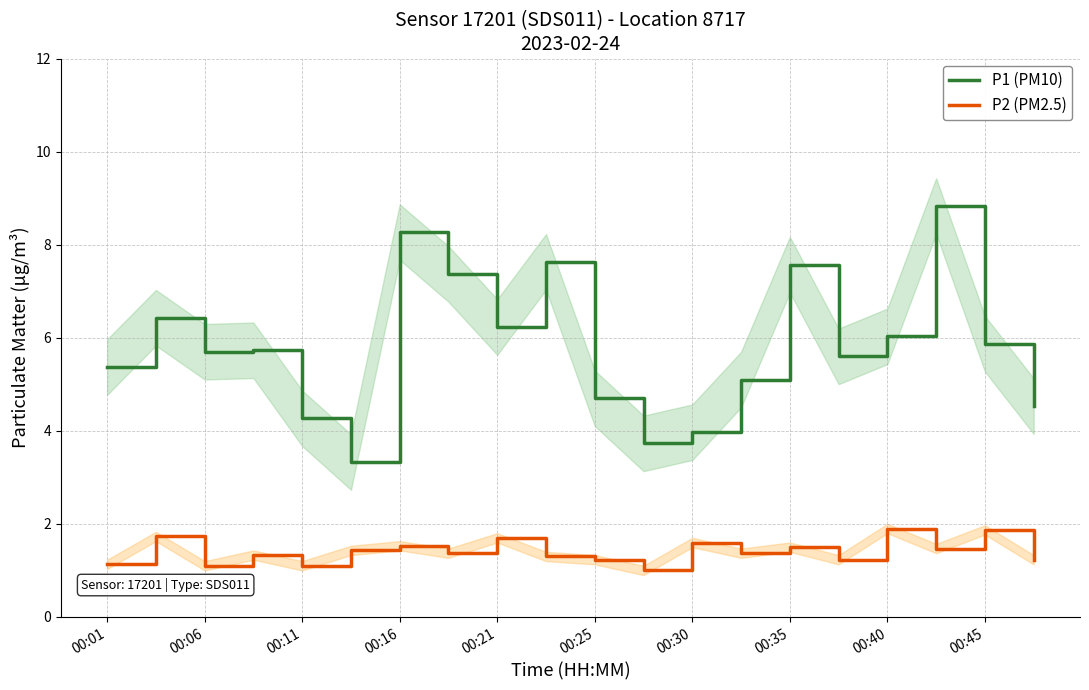

True or false: P2 (PM2.5) and P1 (PM10) intersect in this chart.

False